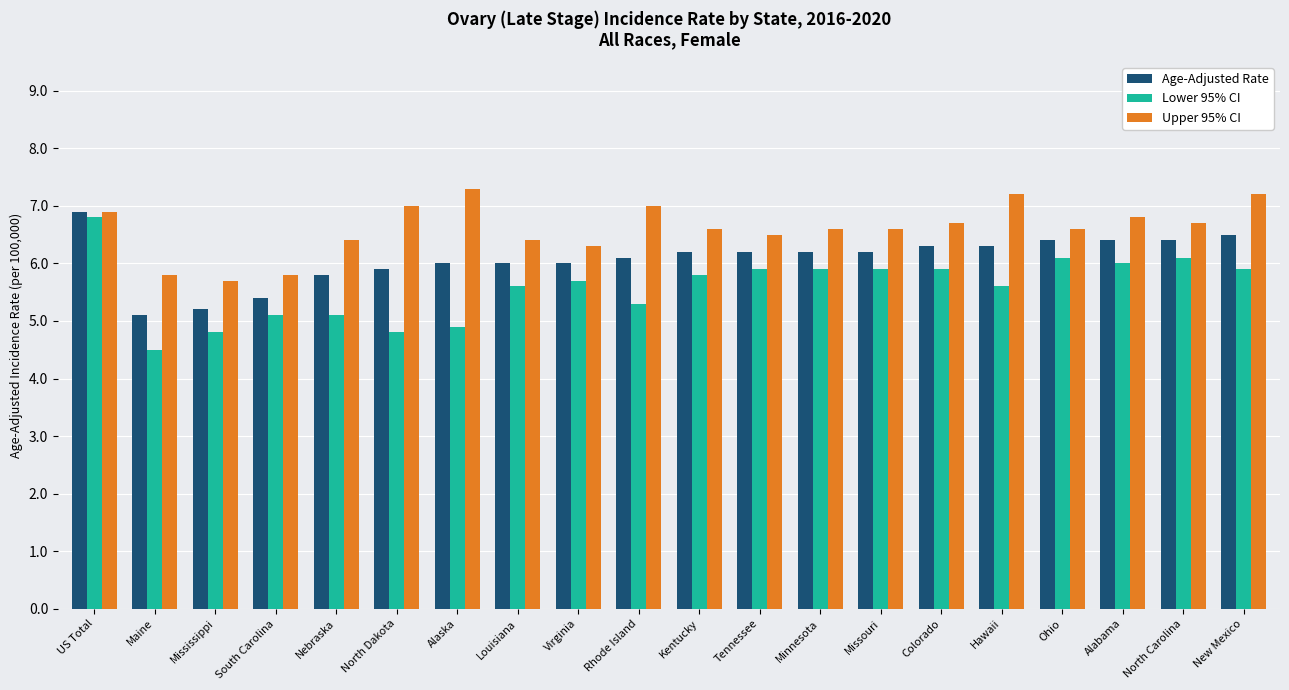

List the series in order of their overall mean, highest first.

Upper 95% CI, Age-Adjusted Rate, Lower 95% CI